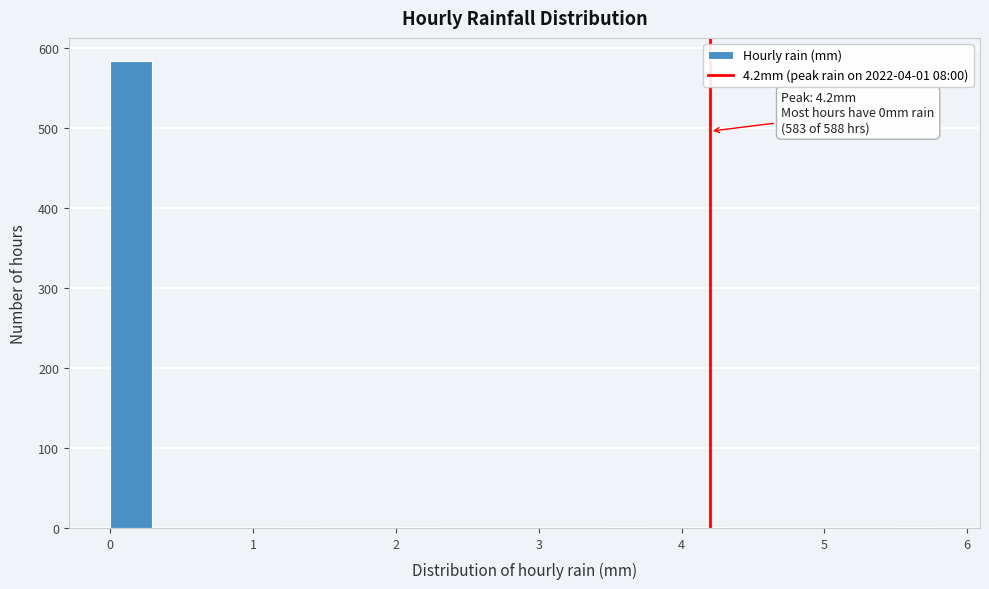

Read against the x-axis, roughly where is the centre of the tallest bar?

0.1